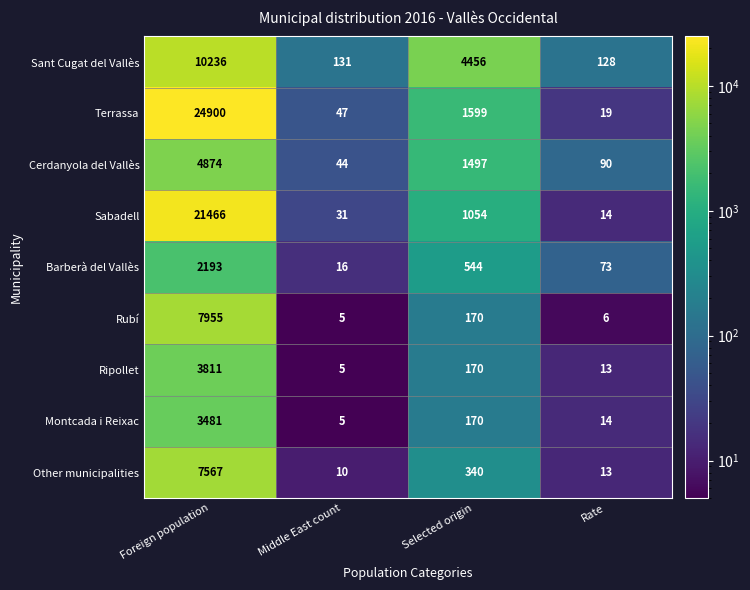

Where is Montcada i Reixac nearest to the value 1743?

Selected origin